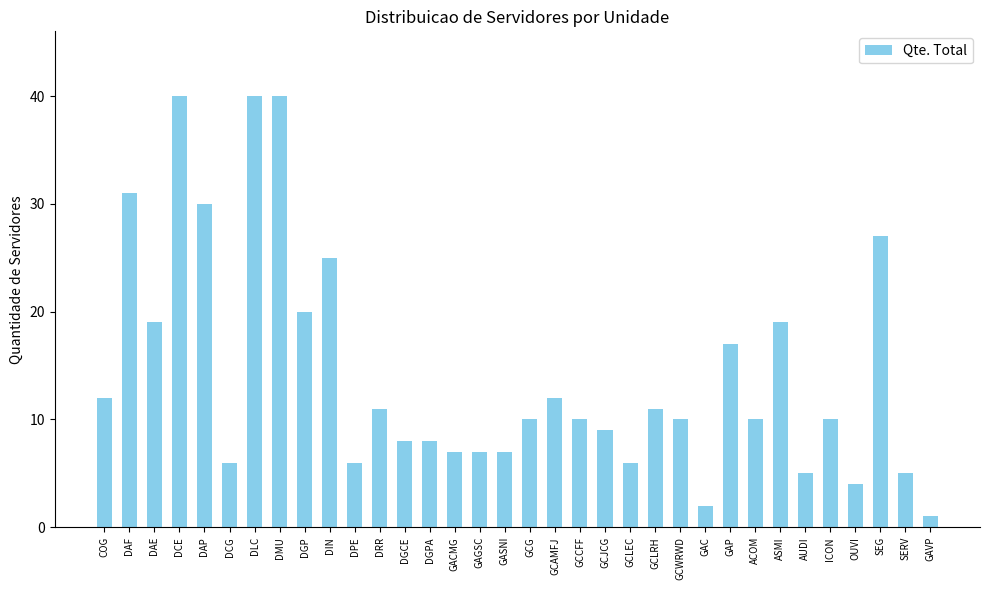

How many bars are there in total?

34